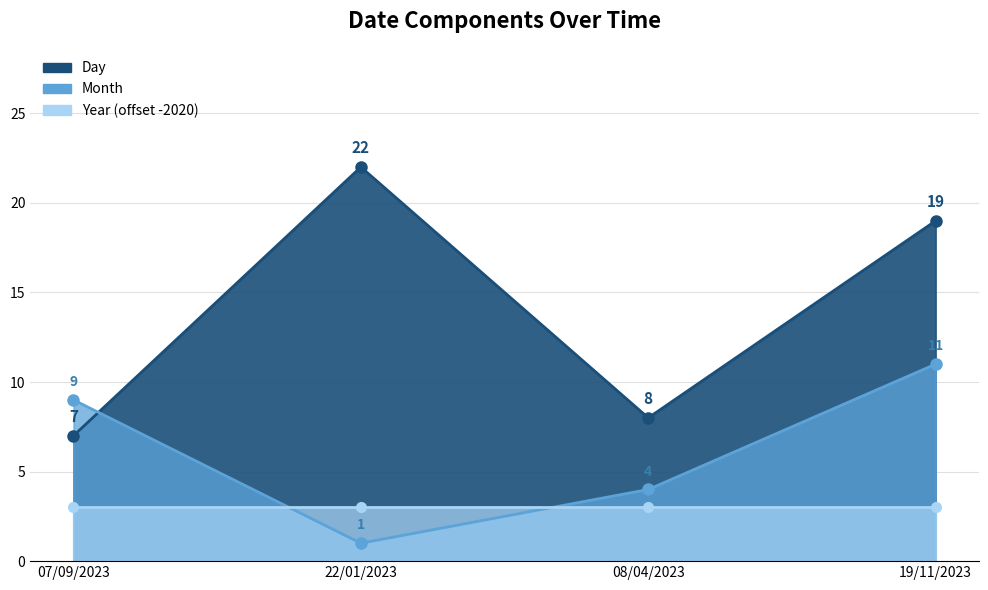

Which series has the widest spread of values?

Day